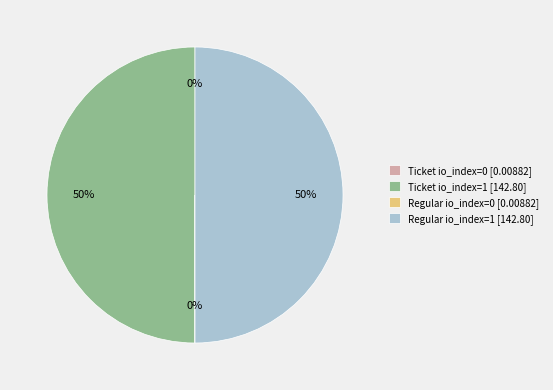

To the nearest percent, what percentage of the pie is Ticket io_index=1?

50%